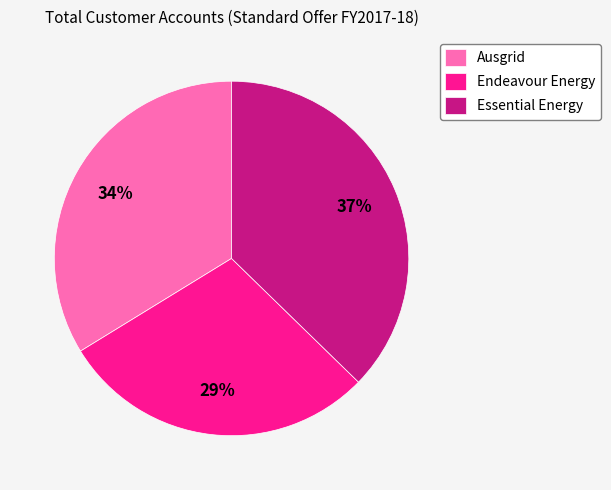

What is the smallest slice in the pie chart?

Endeavour Energy